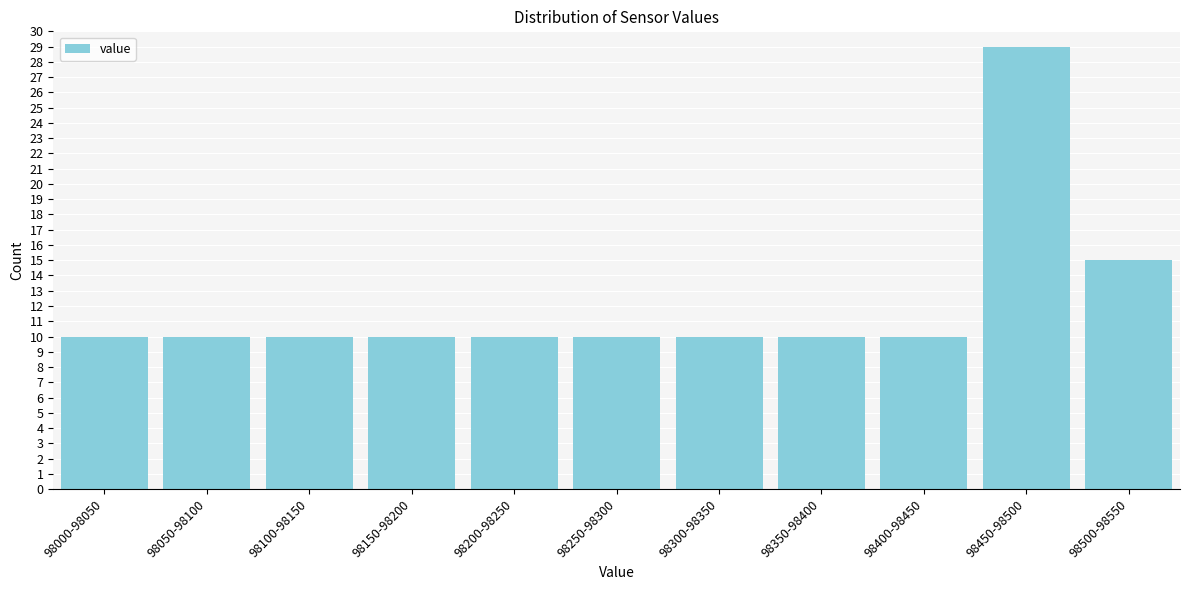

Reading left to right, transcribe all the data shown in this chart.

98000-98050=10	98050-98100=10	98100-98150=10	98150-98200=10	98200-98250=10	98250-98300=10	98300-98350=10	98350-98400=10	98400-98450=10	98450-98500=29	98500-98550=15